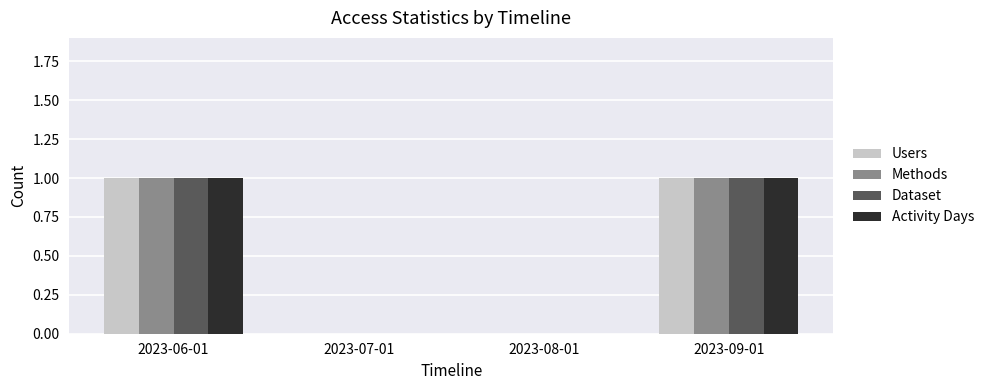

Reading right to left, extract all data points from this chart.

Users: 1	0	0	1
Methods: 1	0	0	1
Dataset: 1	0	0	1
Activity Days: 1	0	0	1